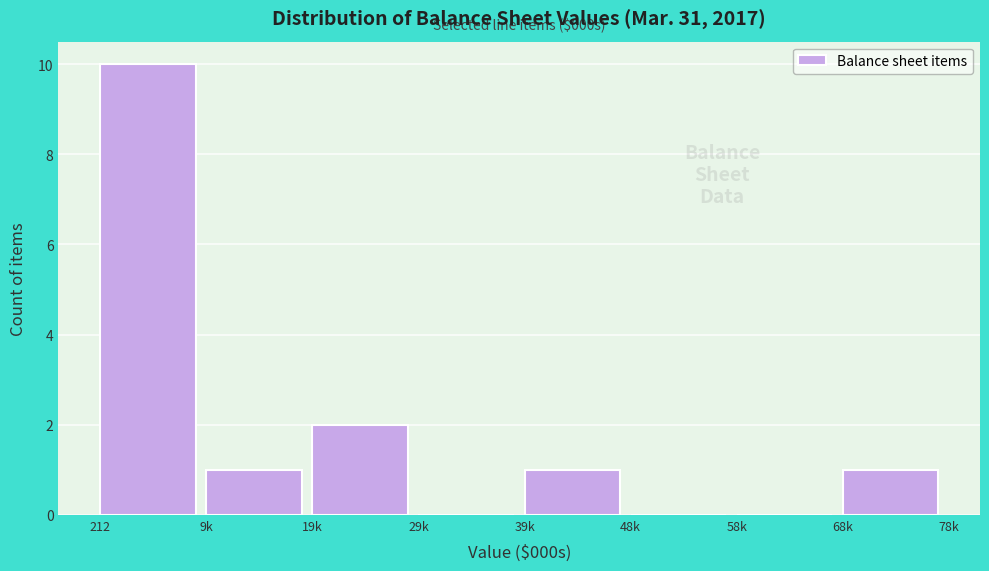

Reading left to right, list all the values displayed in this chart.

212=10	9k=1	19k=2	29k=0	39k=1	48k=0	58k=0	68k=1